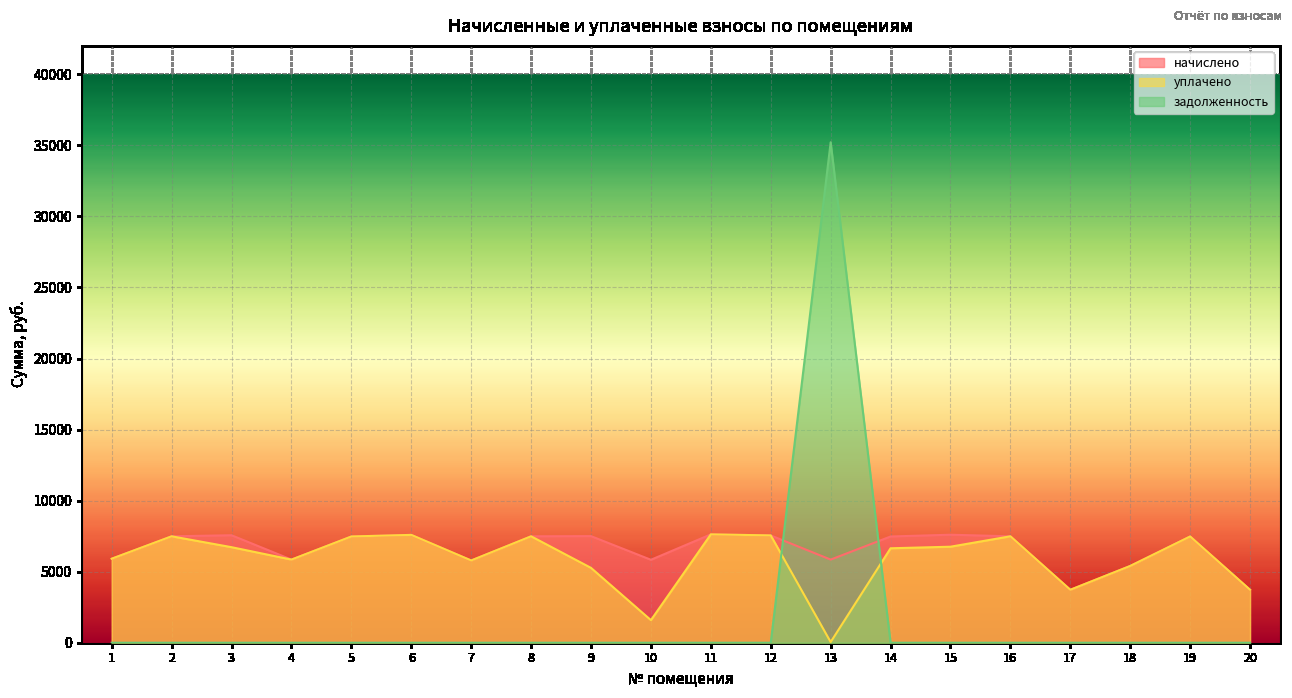

What is the average value of the уплачено series?

5881.1